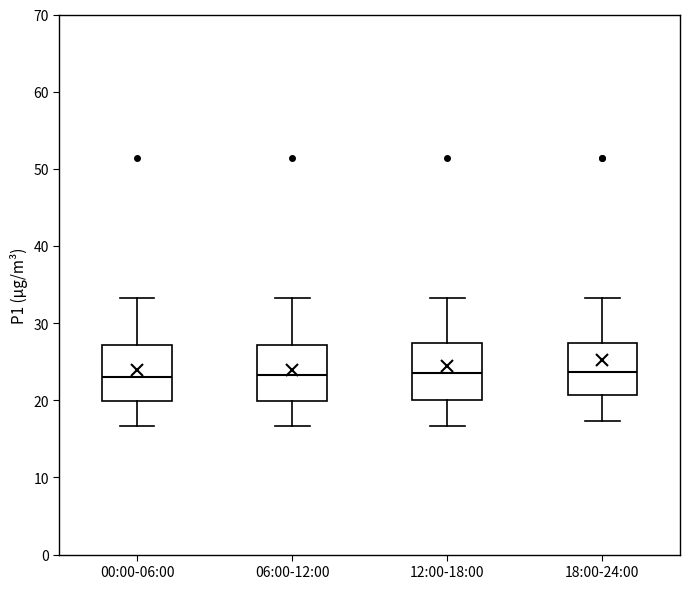

Reading left to right, transcribe this box plot: for each box, give where its median line is, the range the box spans, and where its two whiskers end, as read against the y-axis. The values are not printed on the chart, so give them approximately, as read against the axis.

00:00-06:00: median 23, box 20 to 27, whiskers 17 to 33
06:00-12:00: median 23, box 20 to 27, whiskers 17 to 33
12:00-18:00: median 24, box 20 to 27, whiskers 17 to 33
18:00-24:00: median 24, box 21 to 27, whiskers 17 to 33